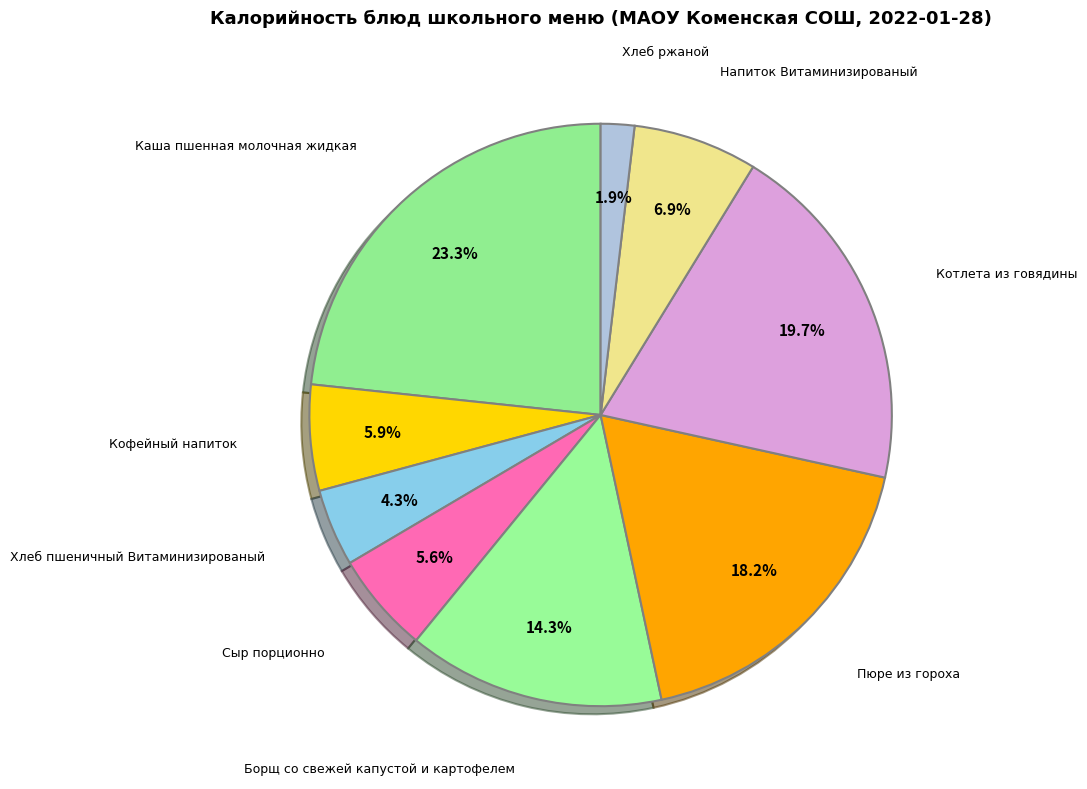

To the nearest percent, what is the difference between the largest and smallest slice percentages?

21%